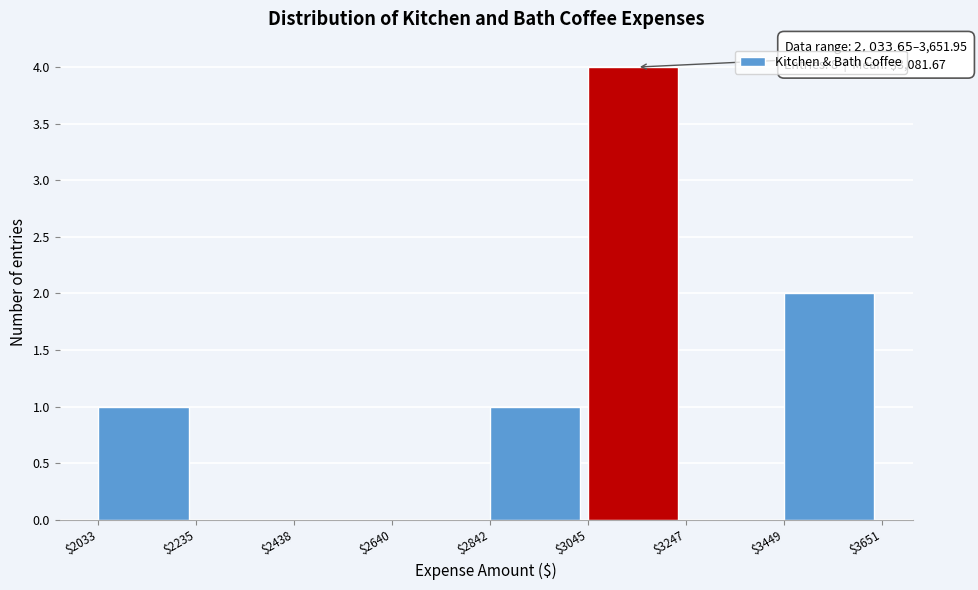

Over which range of the x-axis is the bar tallest?

$3045 to $3247